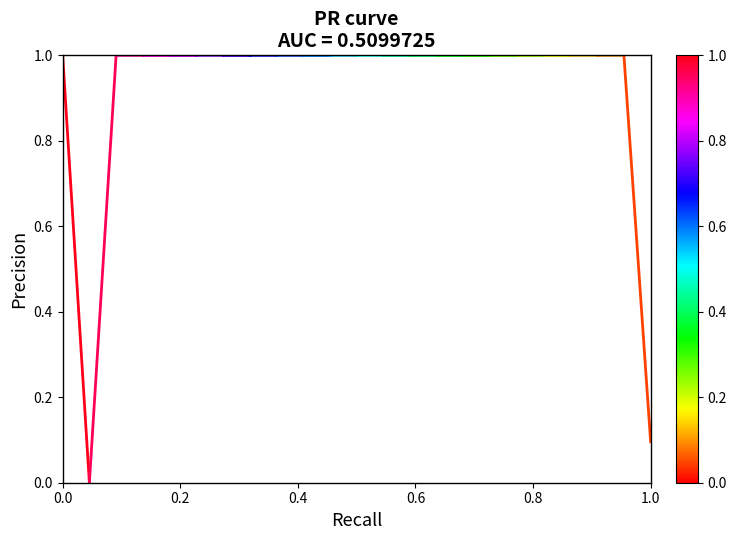

The chart shows a value of 1.6 at 0.0. True or false?

False